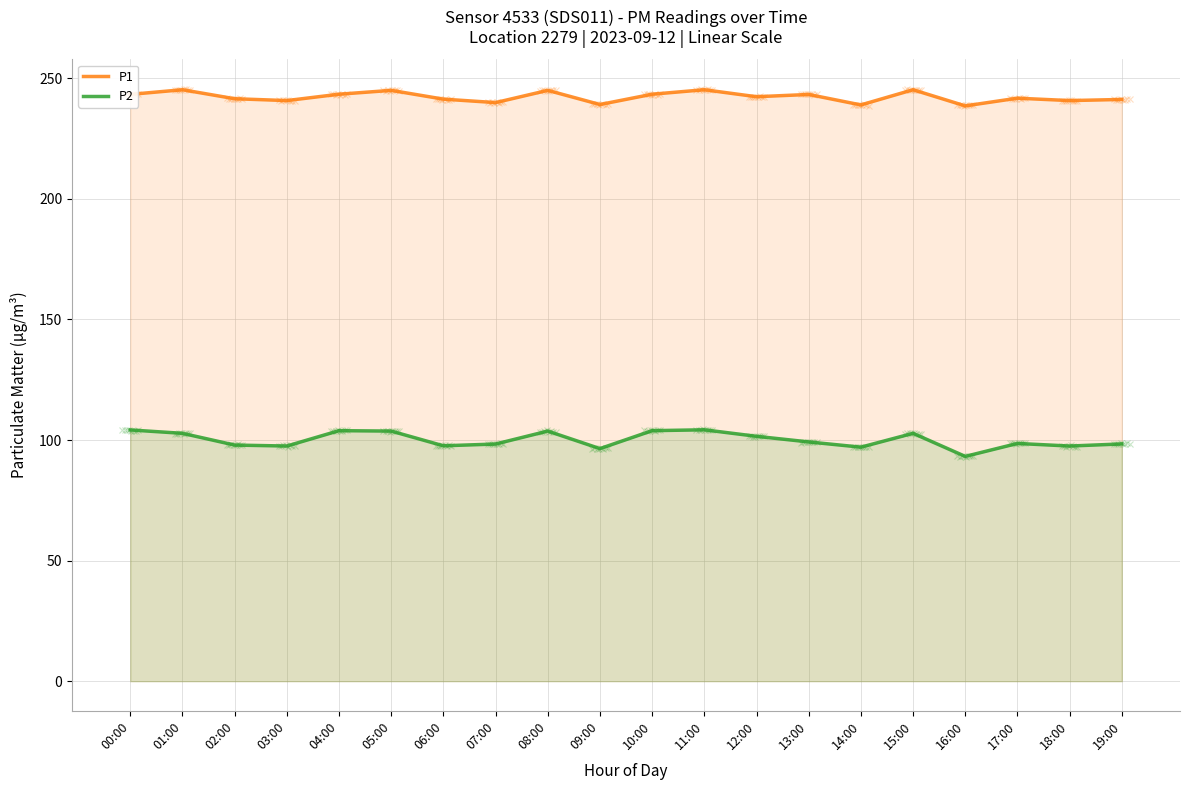

What position from the right is 07:00?

13